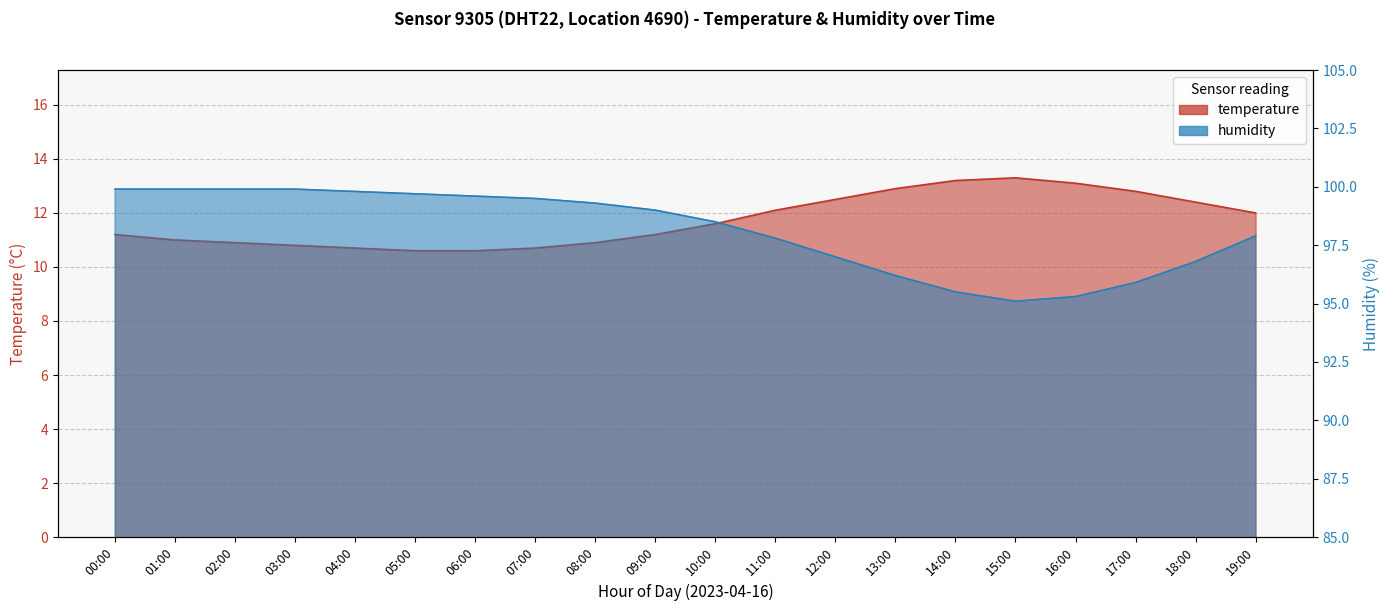

At which label does humidity reach its minimum?

15:00